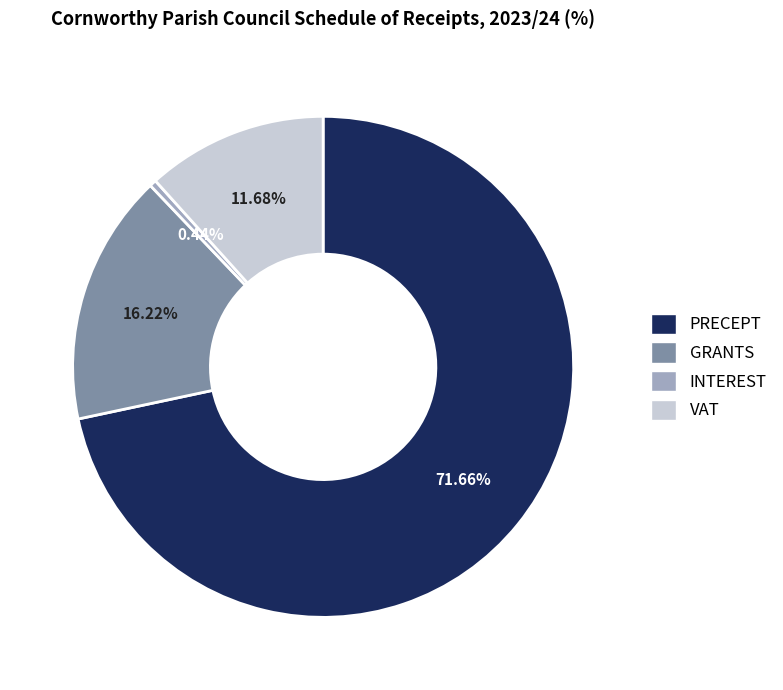

What is the largest slice in the pie chart?

PRECEPT